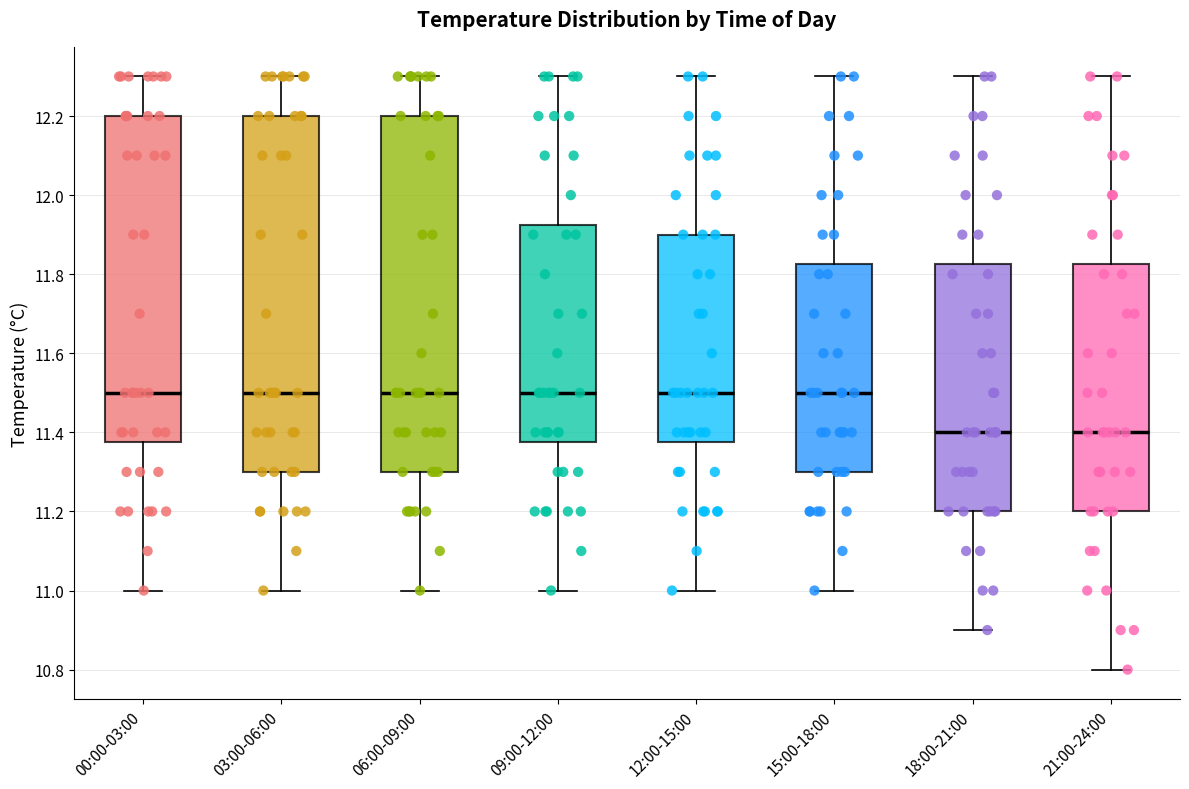

Reading left to right, transcribe this box plot: for each box, give where its median line is, the range the box spans, and where its two whiskers end, as read against the y-axis. The values are not printed on the chart, so give them approximately, as read against the axis.

00:00-03:00: median 11.50, box 11.38 to 12.20, whiskers 11.00 to 12.30
03:00-06:00: median 11.50, box 11.30 to 12.20, whiskers 11.00 to 12.30
06:00-09:00: median 11.50, box 11.30 to 12.20, whiskers 11.00 to 12.30
09:00-12:00: median 11.50, box 11.38 to 11.92, whiskers 11.00 to 12.30
12:00-15:00: median 11.50, box 11.38 to 11.90, whiskers 11.00 to 12.30
15:00-18:00: median 11.50, box 11.30 to 11.82, whiskers 11.00 to 12.30
18:00-21:00: median 11.40, box 11.20 to 11.82, whiskers 10.90 to 12.30
21:00-24:00: median 11.40, box 11.20 to 11.82, whiskers 10.80 to 12.30